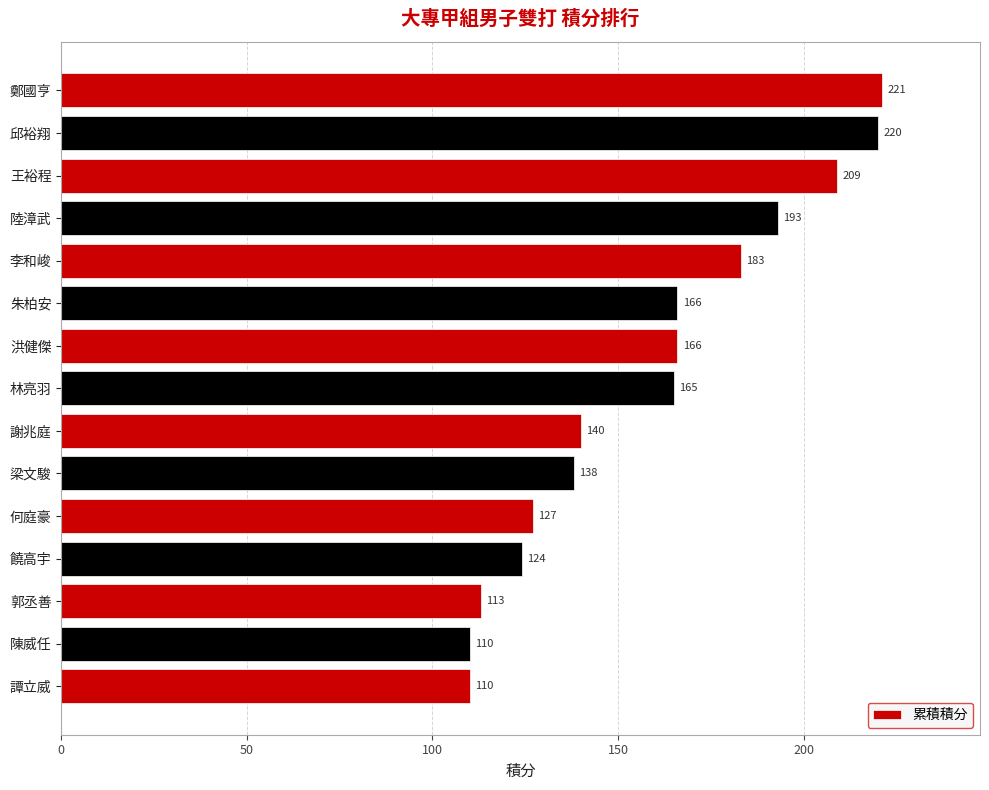

What is the label of the 6th bar from the top?

朱柏安